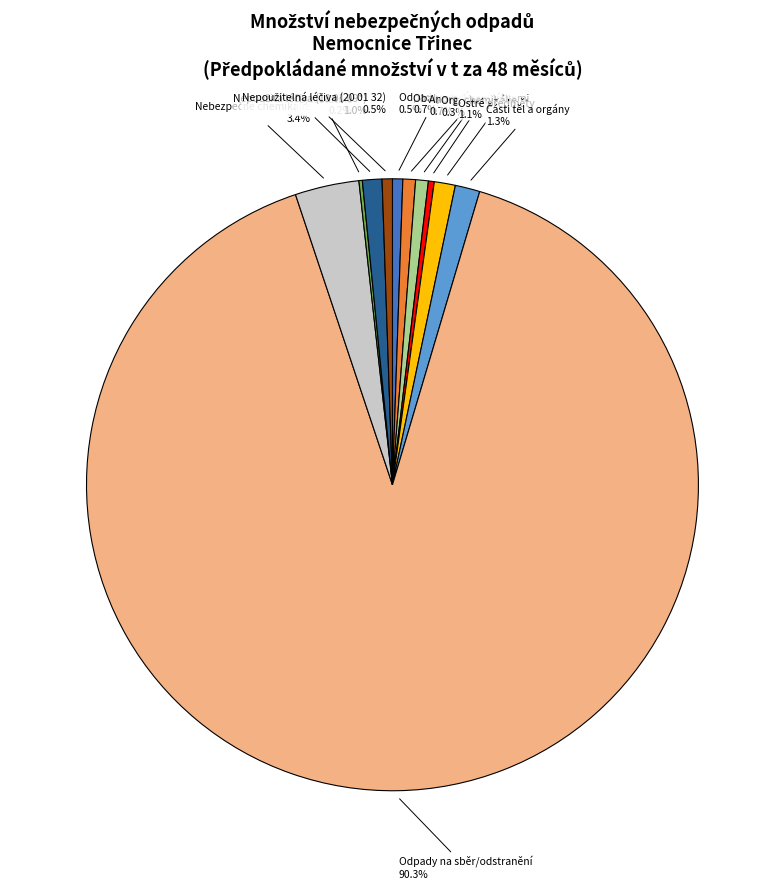

Approximately how many times larger is the value at Obaly s nebezp. látkami compared to Odpady s rtutí?

1.2